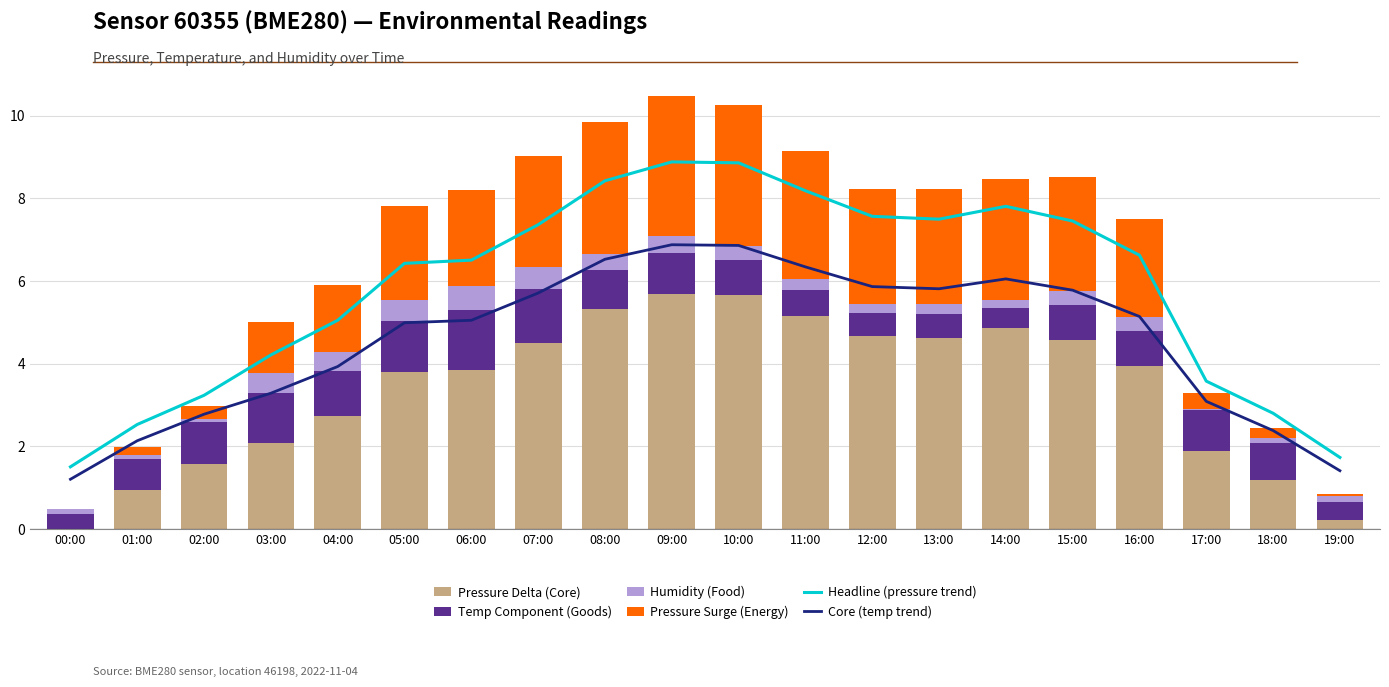

The value of Humidity (Food) at 09:00 is 0.2. True or false?

False